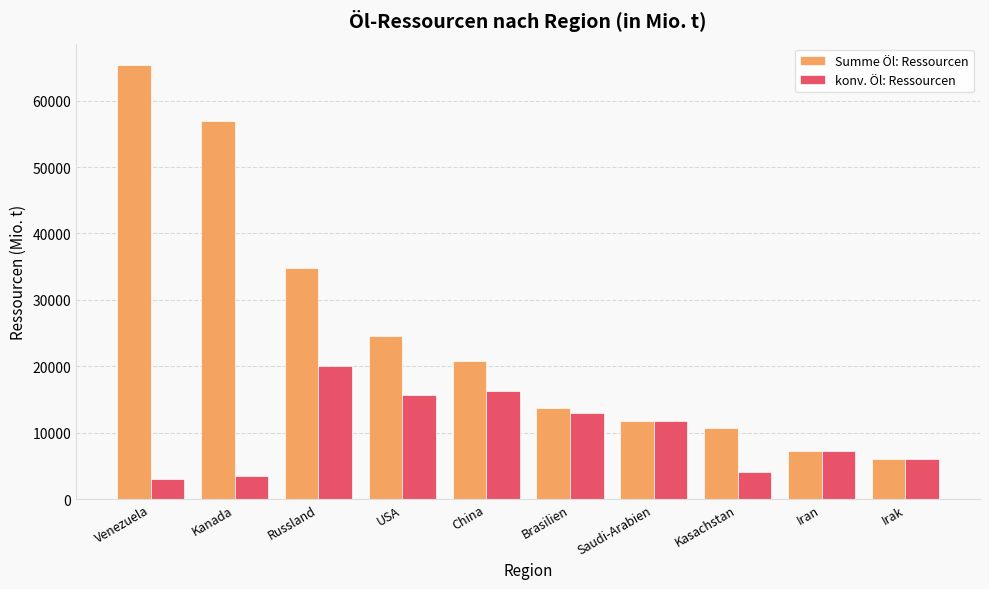

What are all the series names shown in the legend?

Summe Öl: Ressourcen, konv. Öl: Ressourcen